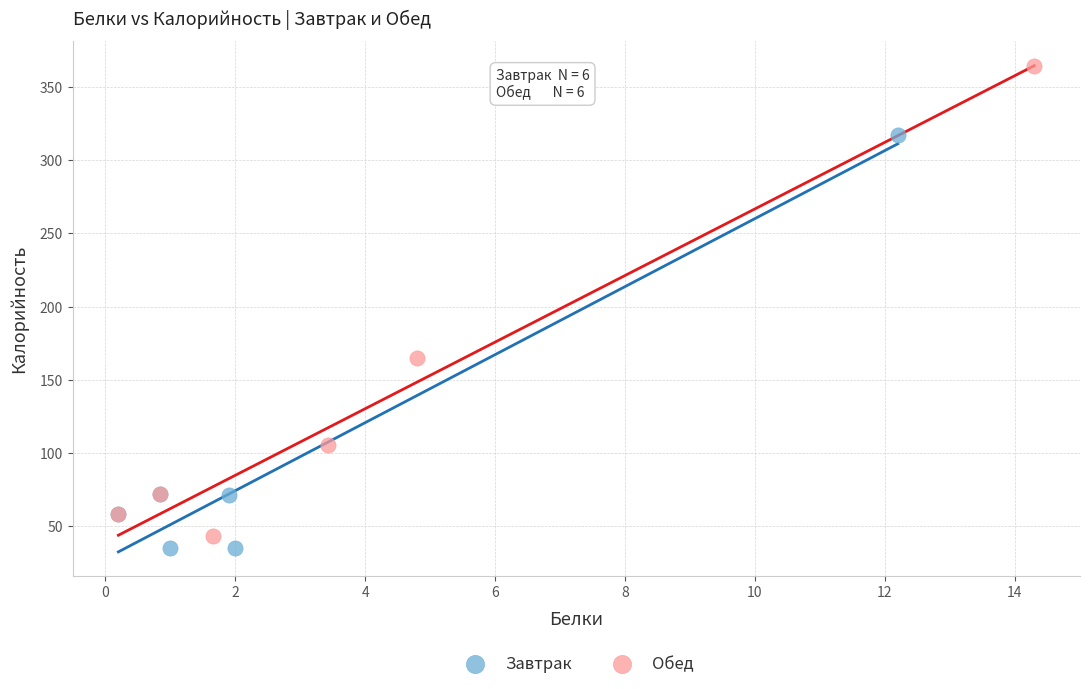

Which series has the widest spread of Y values?

Обед